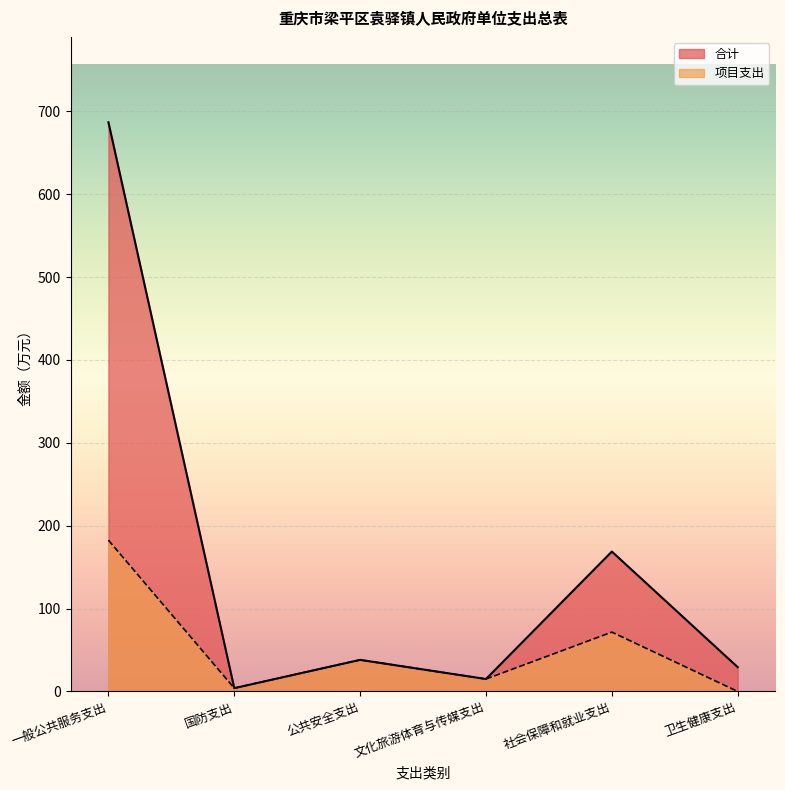

Reading left to right, transcribe all the data shown in this chart.

合计: 一般公共服务支出=686.8	国防支出=4.0	公共安全支出=38.1	文化旅游体育与传媒支出=15.0	社会保障和就业支出=168.8	卫生健康支出=29.3
项目支出: 一般公共服务支出=182.6	国防支出=4.0	公共安全支出=38.1	文化旅游体育与传媒支出=15.0	社会保障和就业支出=71.6	卫生健康支出=0.0